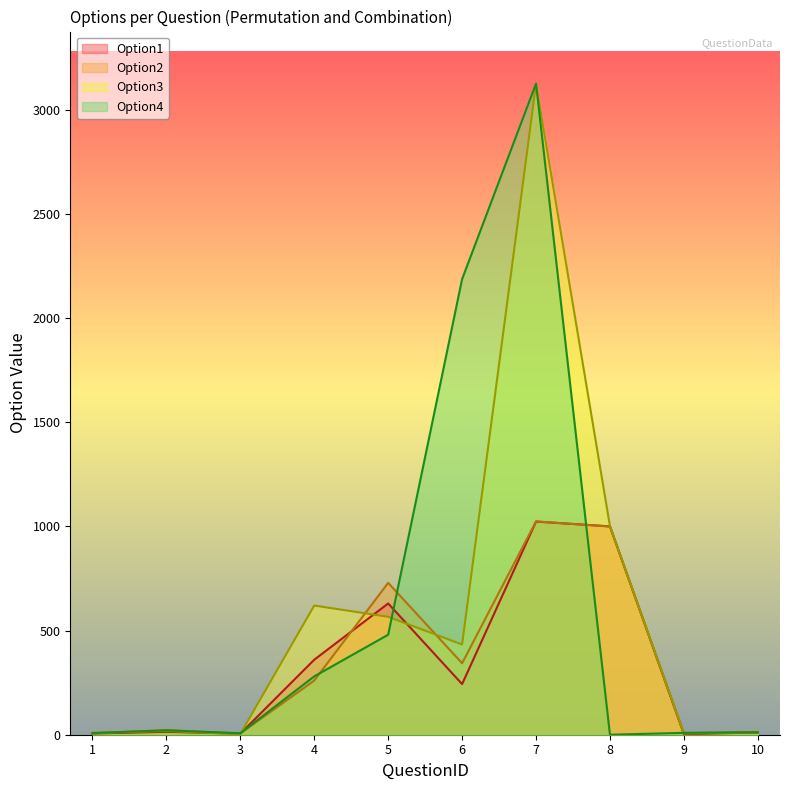

Which label corresponds to the largest value in the chart?

7